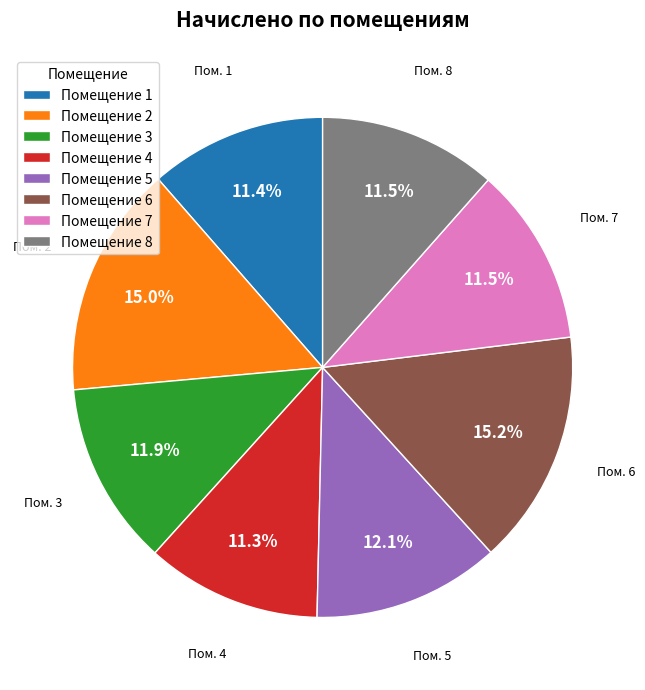

What percentage is NOT represented by Помещение 7?

88.5%